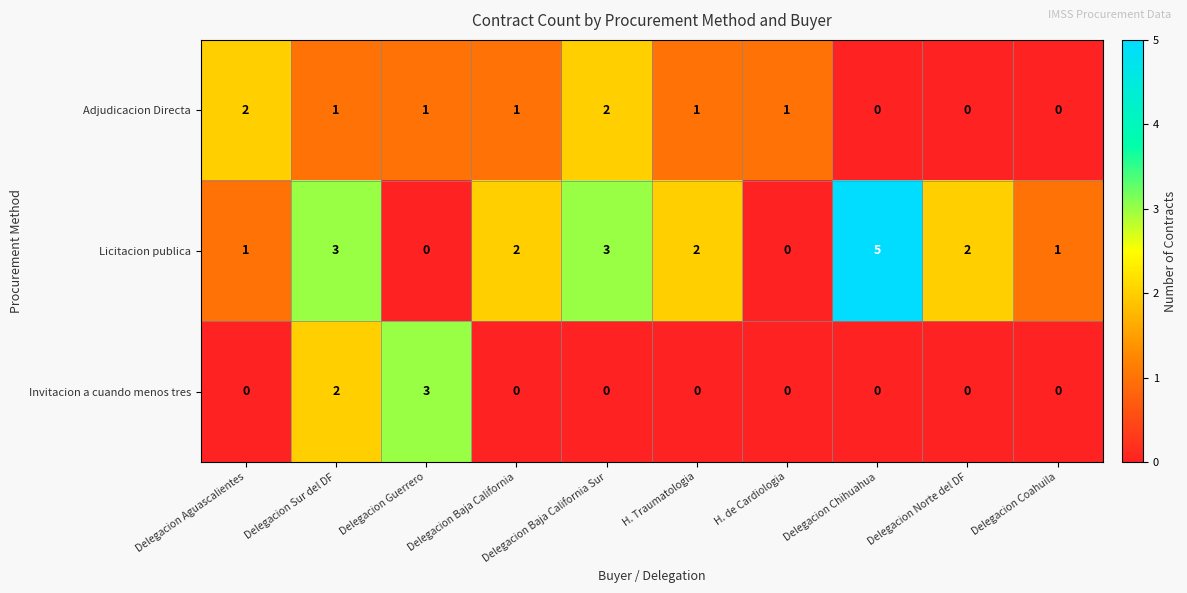

Rank the series at Delegacion Aguascalientes from lowest to highest value.

Invitacion a cuando menos tres, Licitacion publica, Adjudicacion Directa